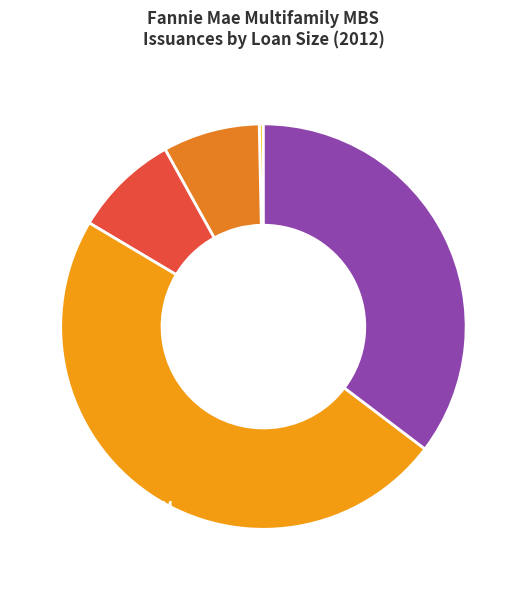

Is there a majority slice in this chart?

No